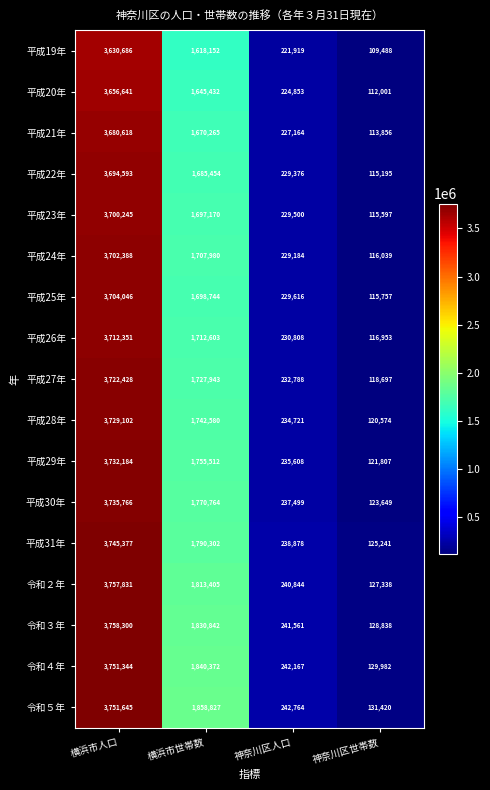

How many values in the 平成20年 series are below 1645432?

2